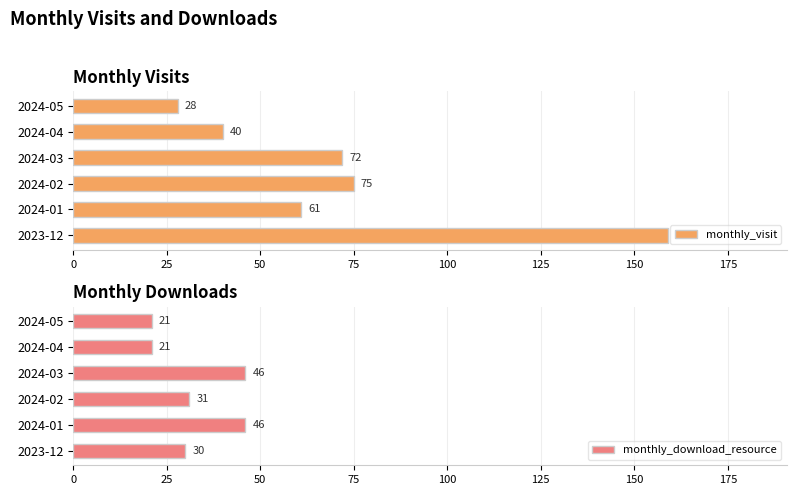

What is the smallest value displayed?

21